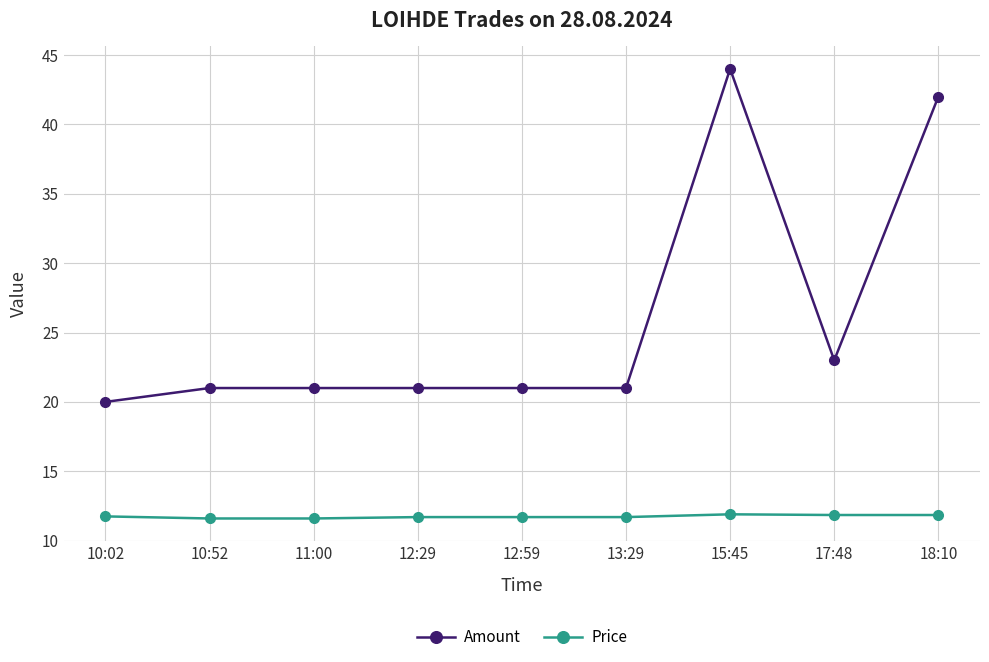

At which category is the sum across all series the highest?

15:45